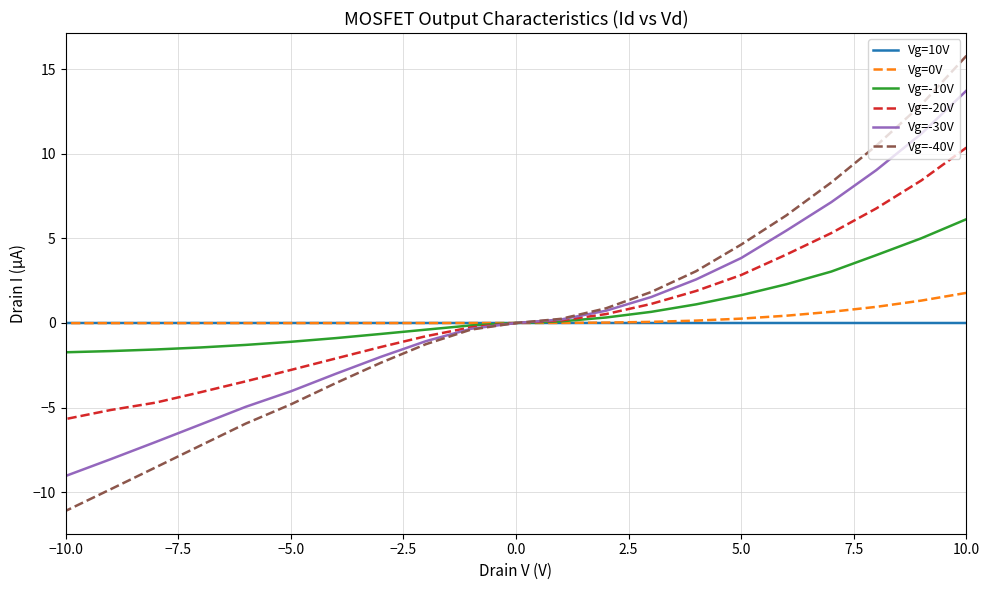

What is the maximum value for Vg=-40V?

15.8